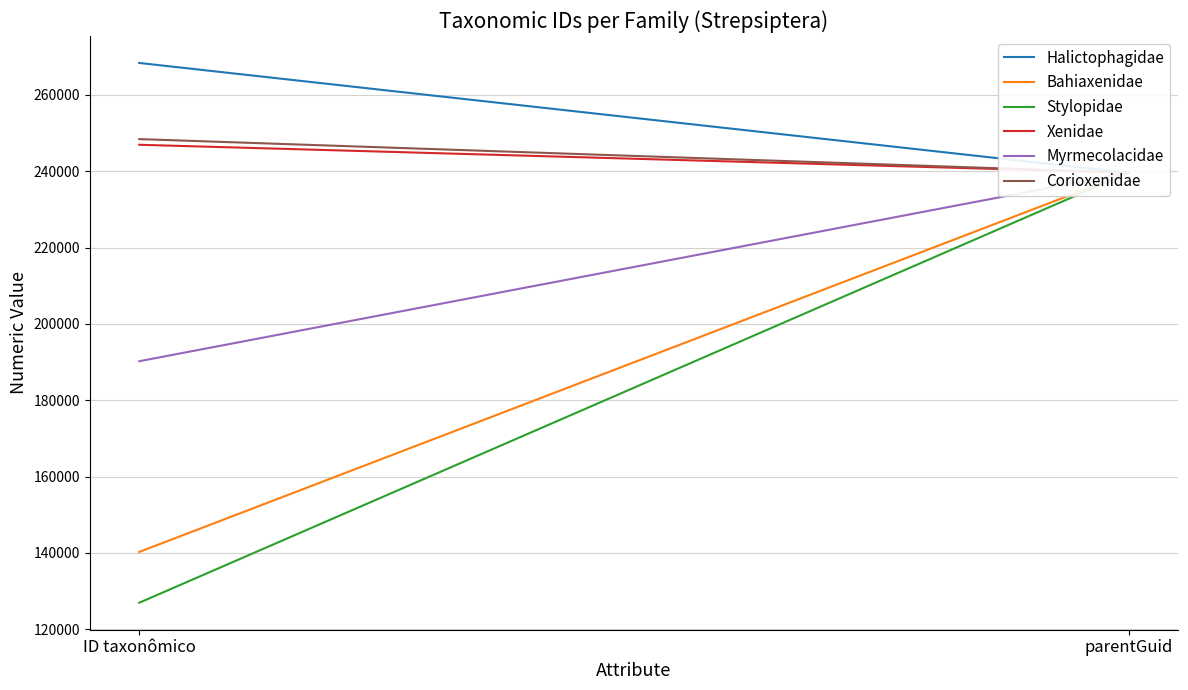

What position from the right is parentGuid?

1